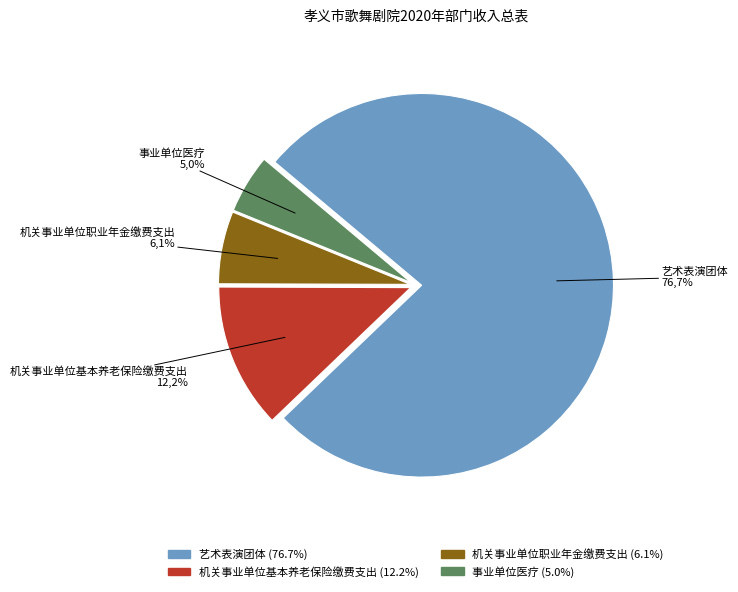

Count the number of slices in the pie.

4